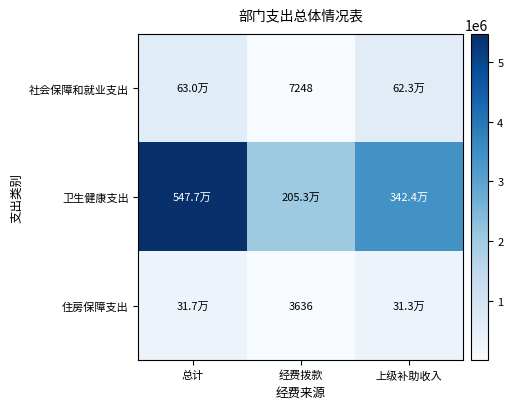

What is the difference between the 住房保障支出 values at 总计 and 经费拨款?

313122.2